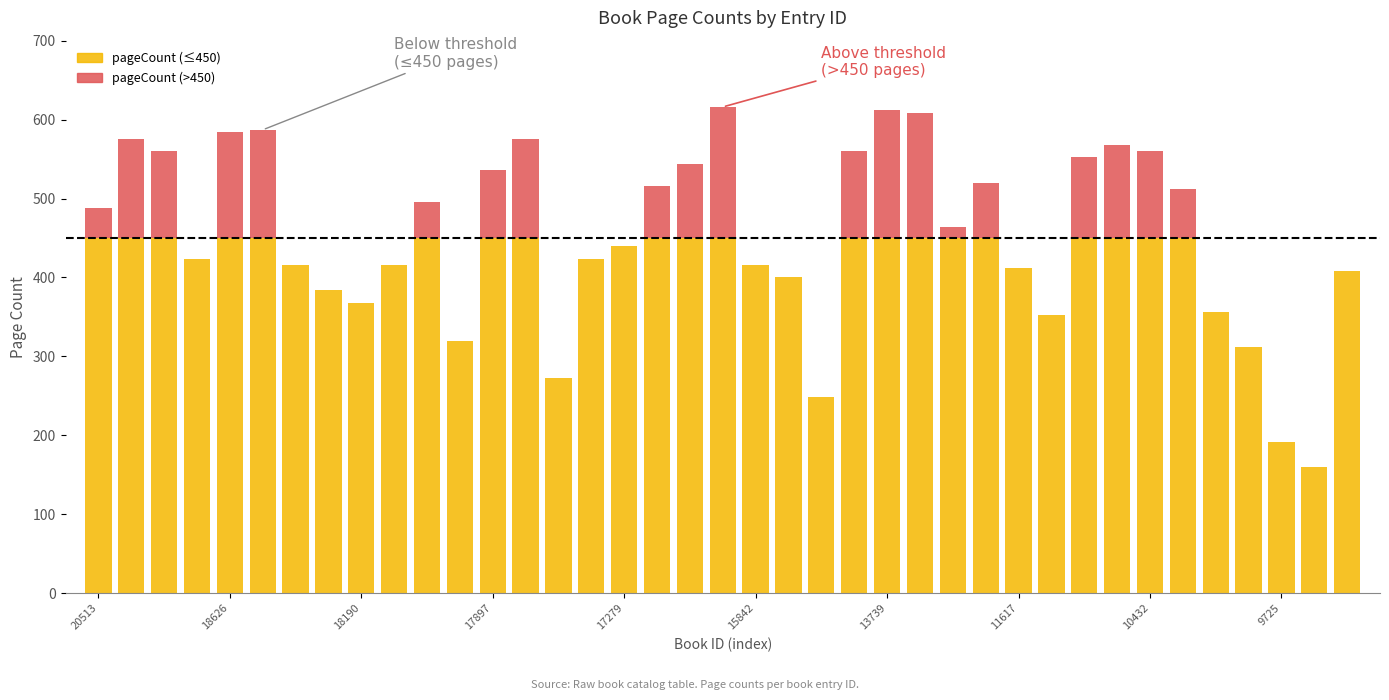

Are the bars horizontal?

No